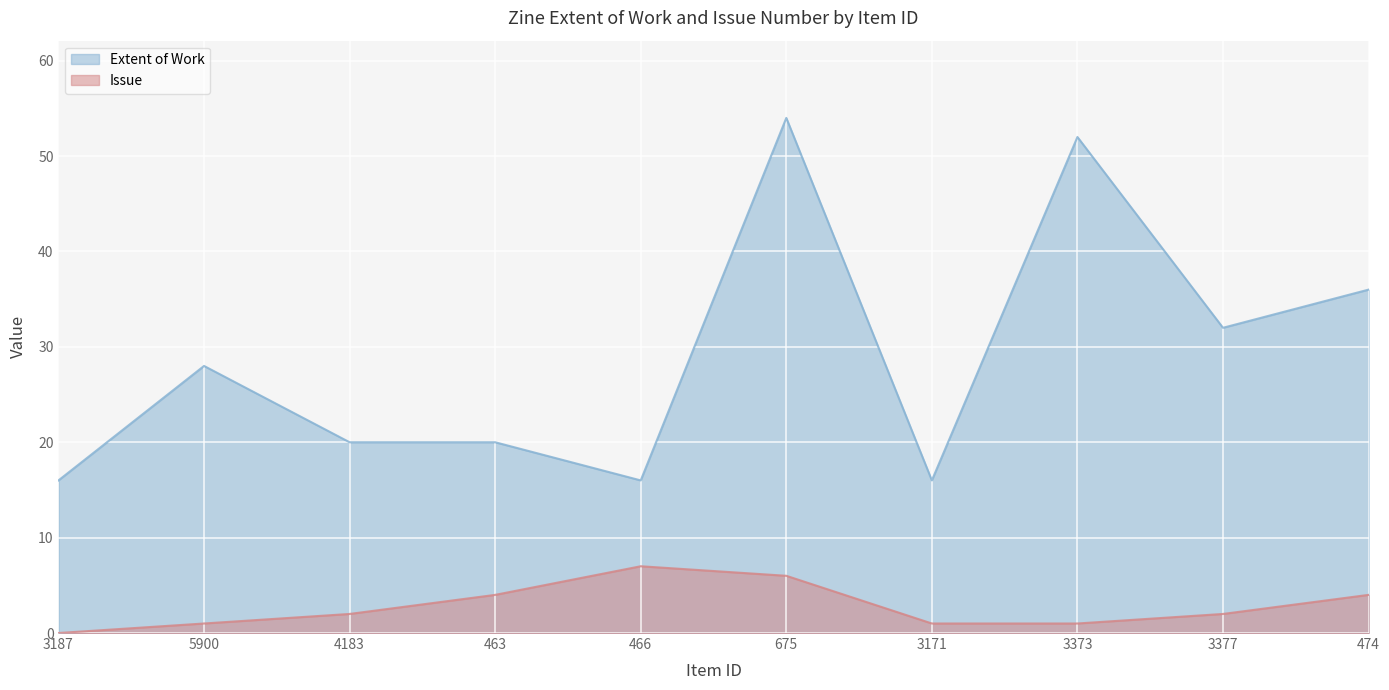

How many values in the Extent of Work series are below 28?

5